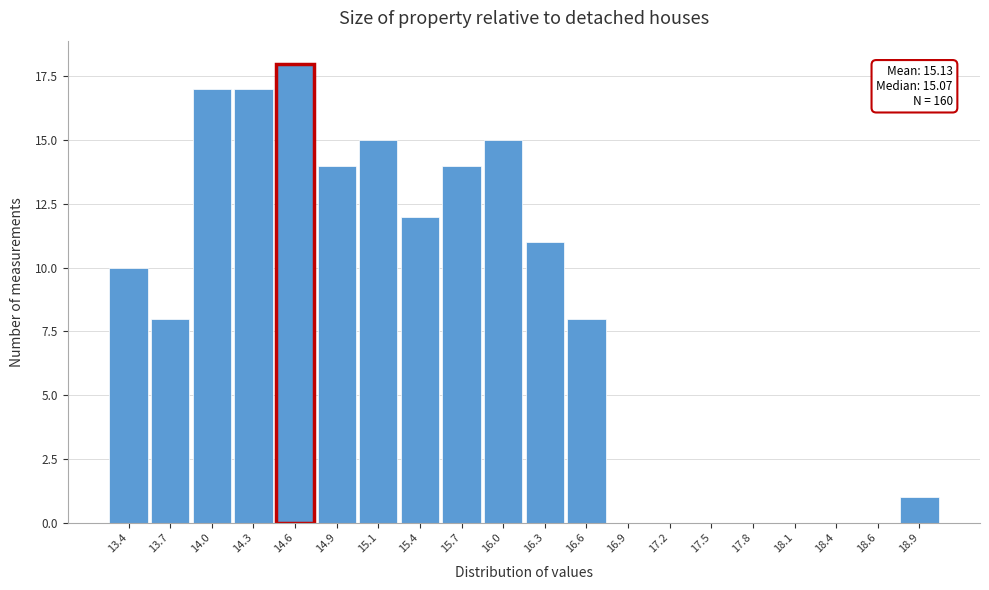

Reading right to left, what are all the values shown in this chart?

18.9=1	18.6=0	18.4=0	18.1=0	17.8=0	17.5=0	17.2=0	16.9=0	16.6=8	16.3=11	16.0=15	15.7=14	15.4=12	15.1=15	14.9=14	14.6=18	14.3=17	14.0=17	13.7=8	13.4=10